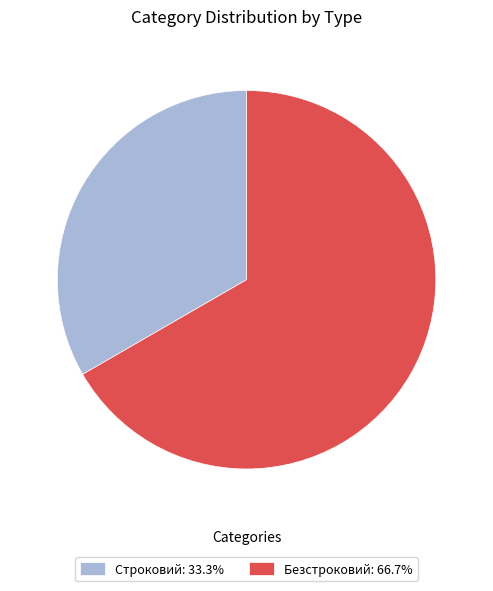

Combined, do Безстроковий: 66.7% and Строковий: 33.3% account for over 50%?

Yes